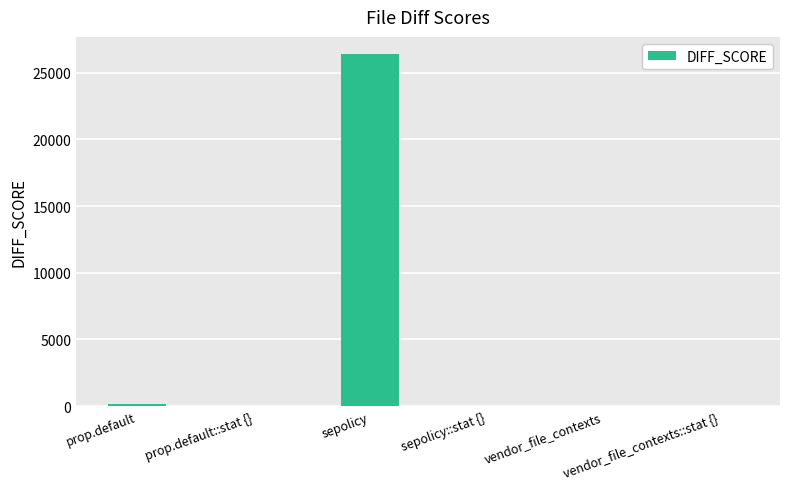

Count the number of categories in the chart.

6